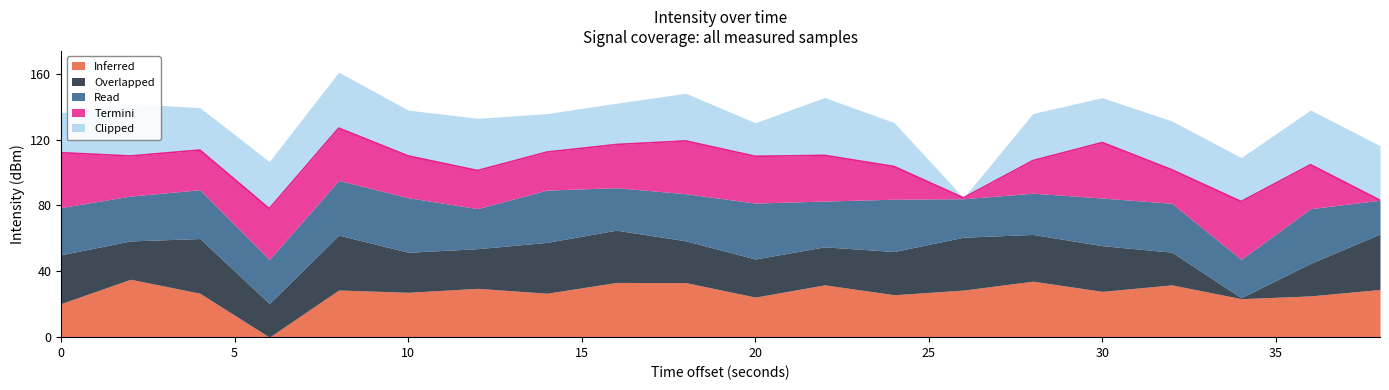

The Termini series shows -46.6 at 38. True or false?

False